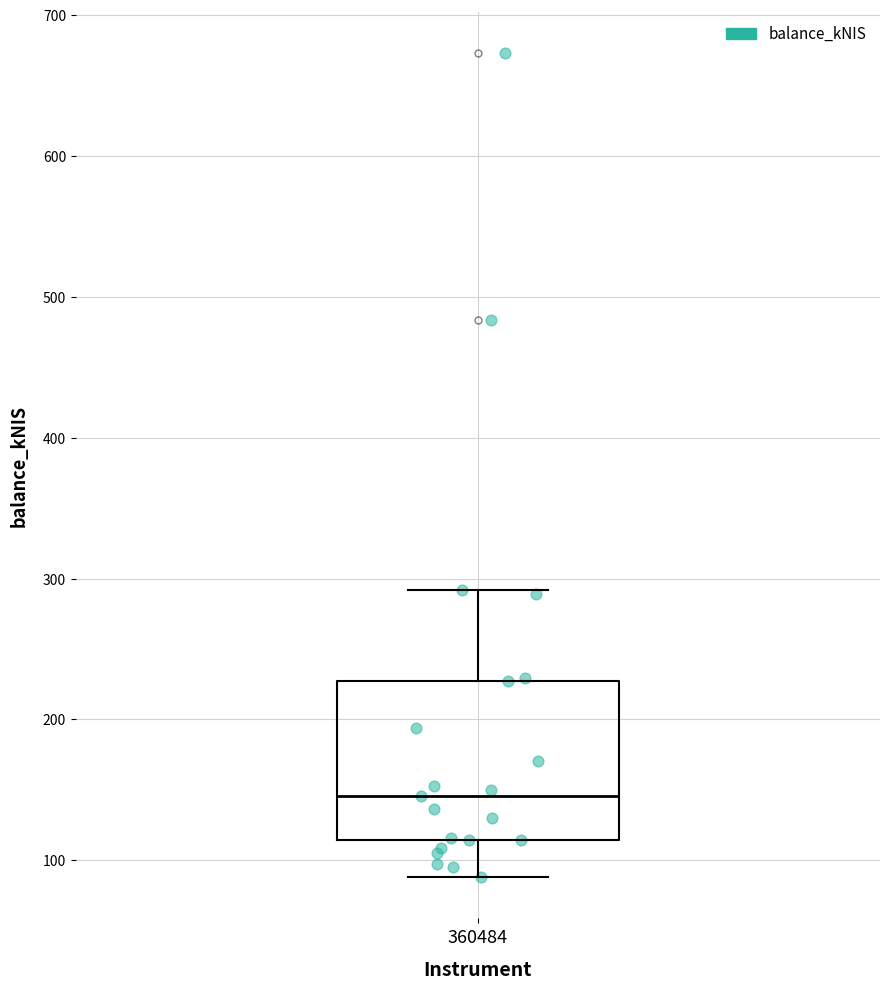

Where does the upper whisker of the box at x = 360484 end on the y-axis? The values are not printed on the chart, so give them approximately, as read against the axis.

290